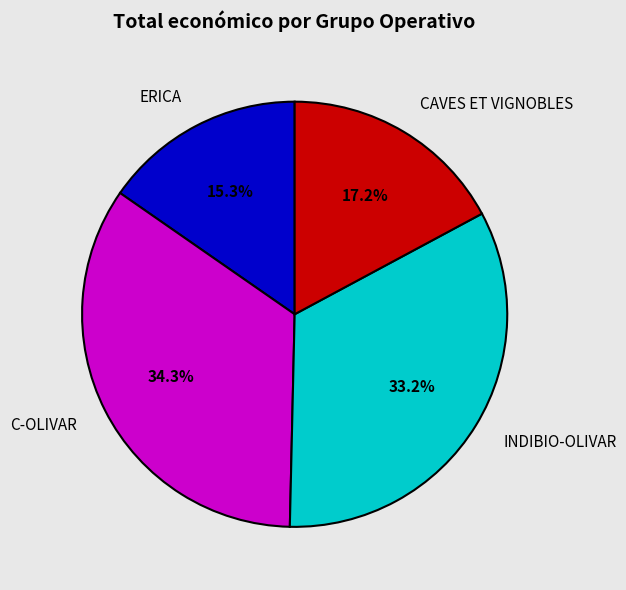

Is there any slice that represents more than half of the pie?

No